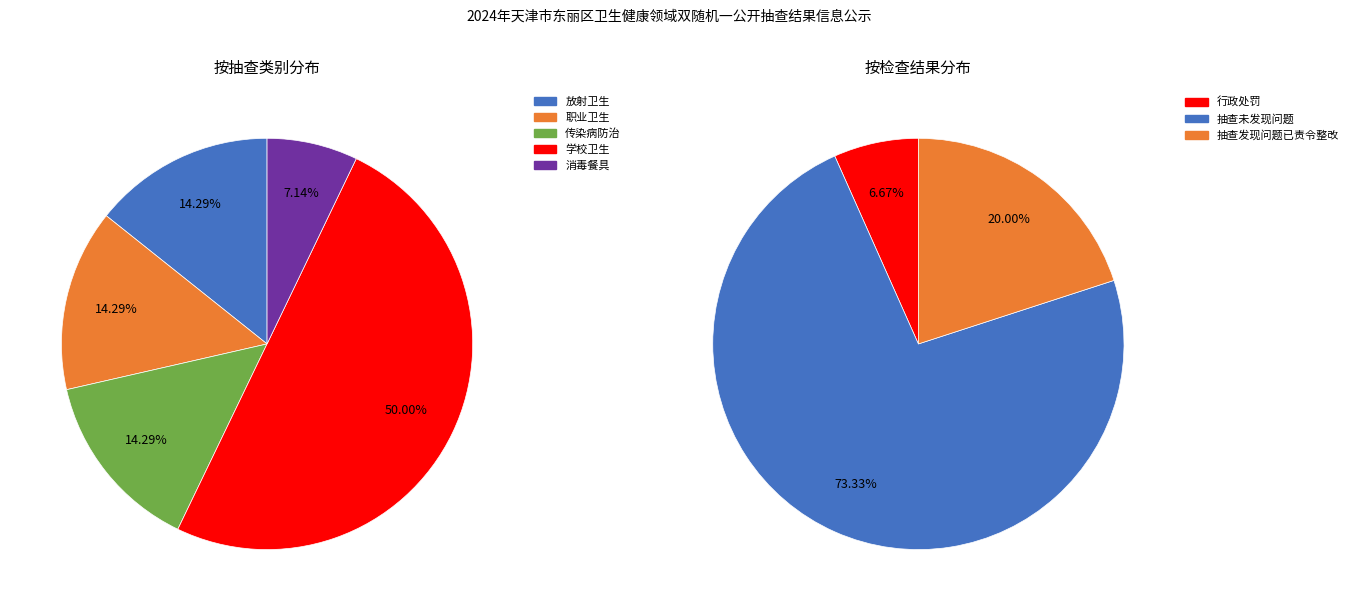

To the nearest percent, what percentage of the pie is 消毒餐具?

7%